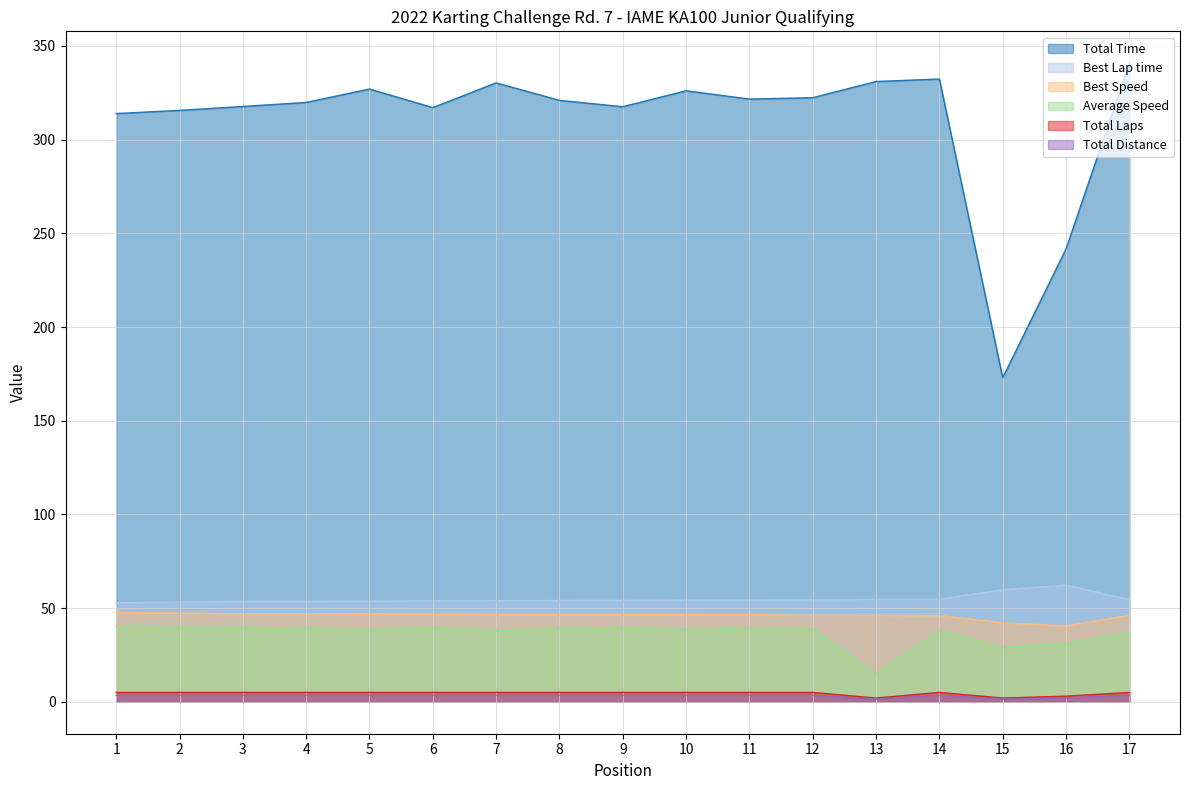

At how many categories does at least one series exceed 295?

15